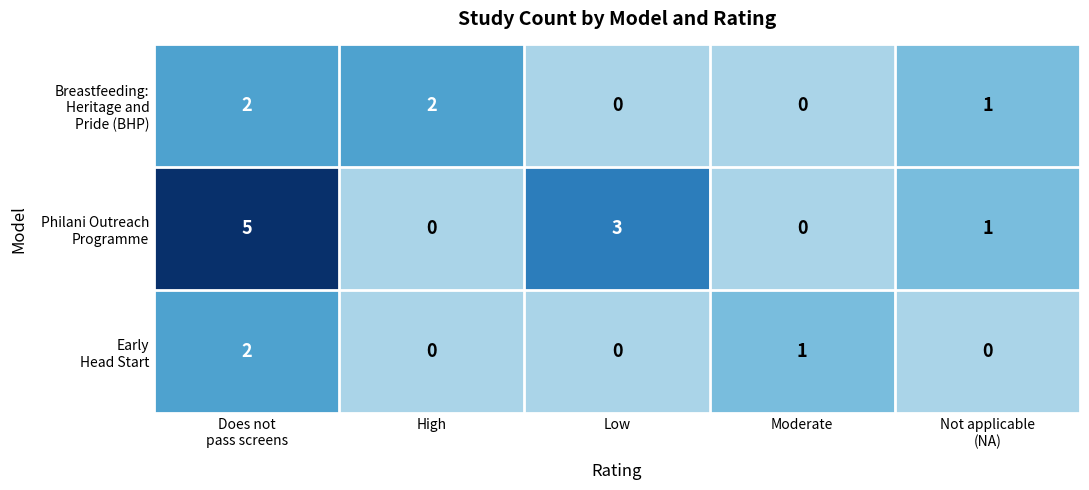

What is the spread (max minus min) of values at Low?

3